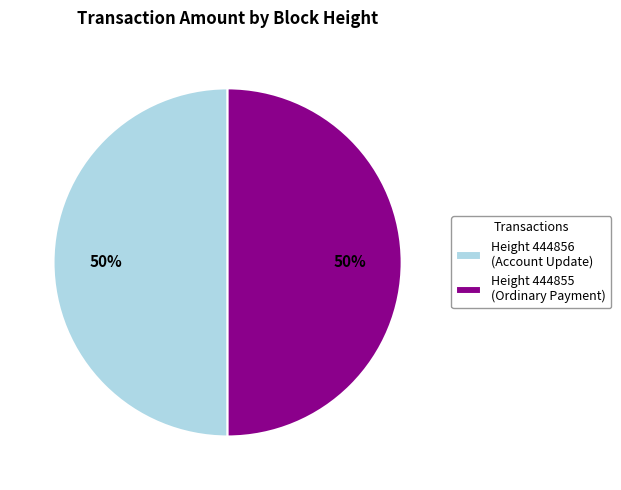

Approximately how many times larger is the value at Height 444855 (Ordinary Payment) compared to Height 444856 (Account Update)?

1.0